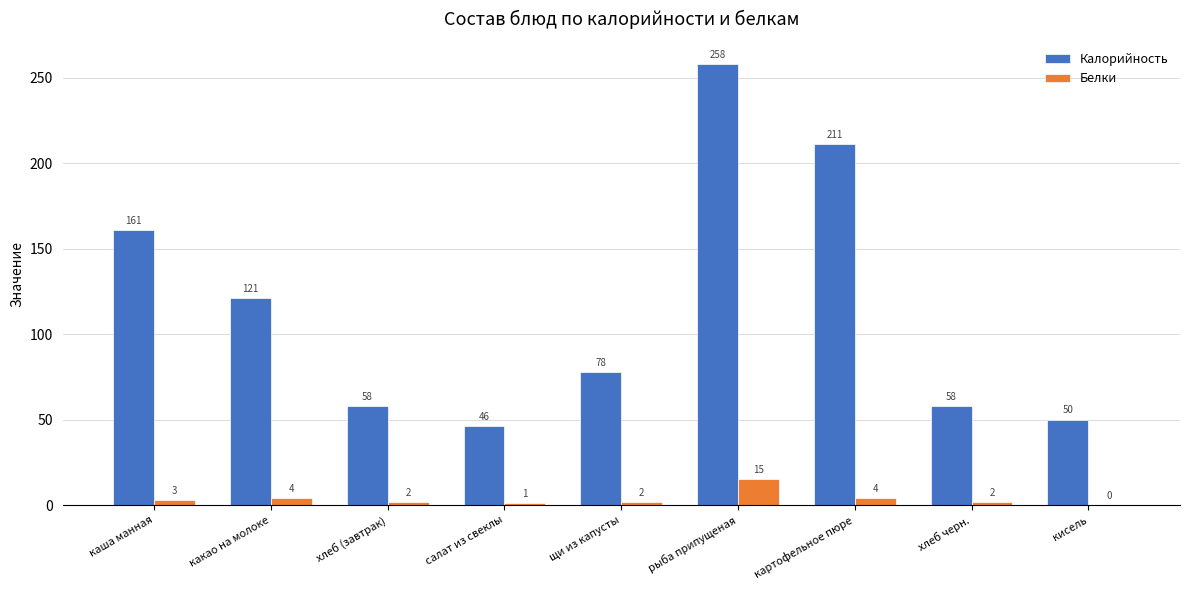

Is the value of Белки at хлеб (завтрак) greater than the value of Калорийность at салат из свеклы?

No